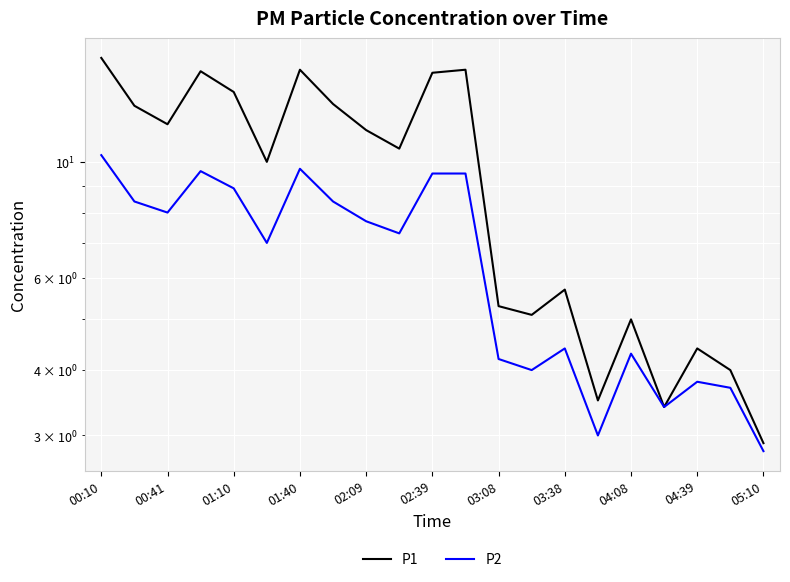

What are all the series names shown in the legend?

P1, P2